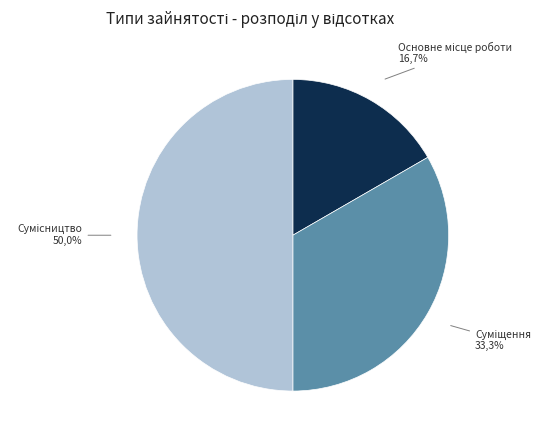

Rank the categories by value from highest to lowest.

Сумісництво, Суміщення, Основне місце роботи